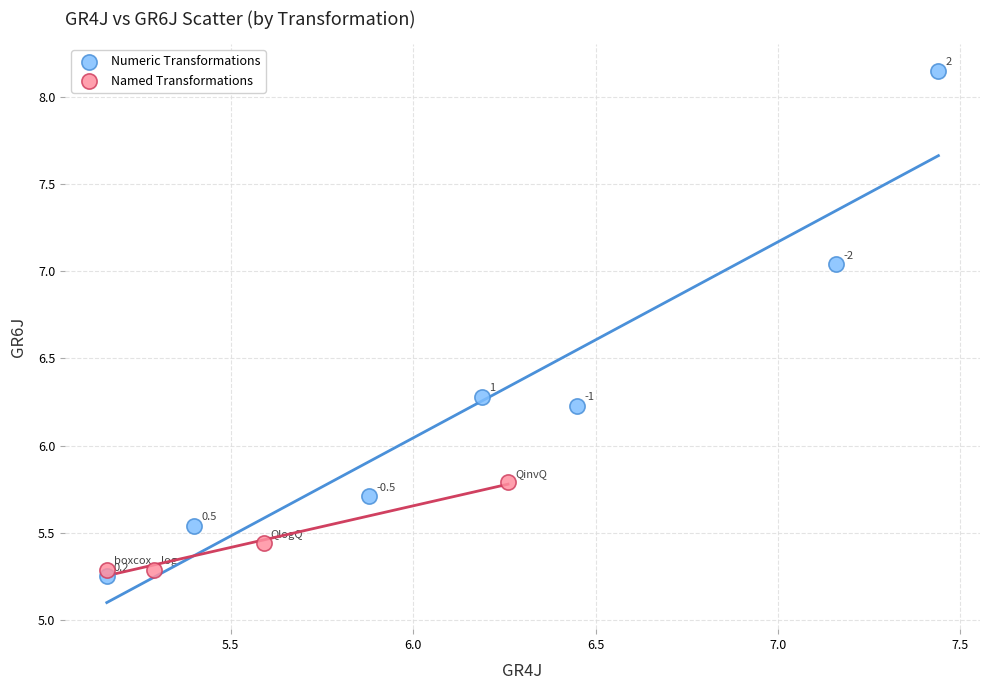

Which series reaches the maximum Y coordinate?

Numeric Transformations